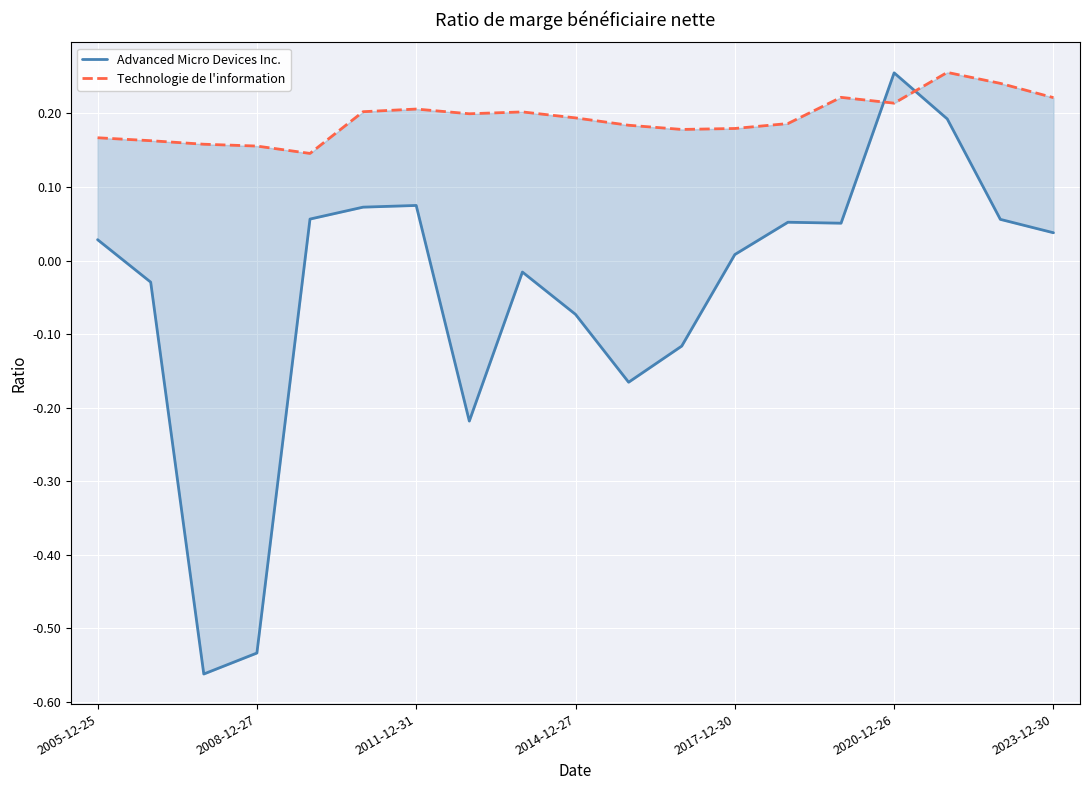

True or false: Advanced Micro Devices Inc. has more than 1 interior local peaks.

True